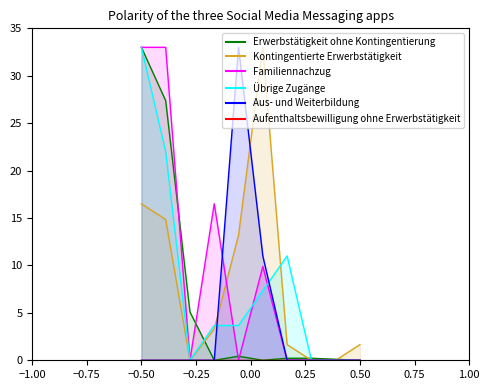

How many lines are shown in the chart?

6